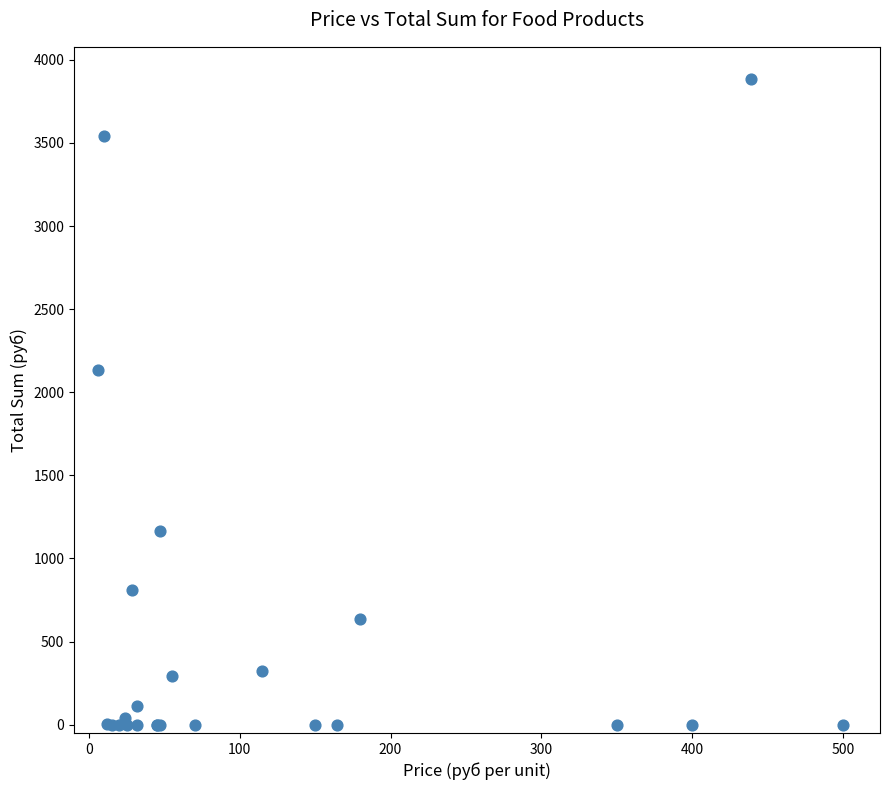

What Y value in the scatter plot is closest to 1942?

2136.0